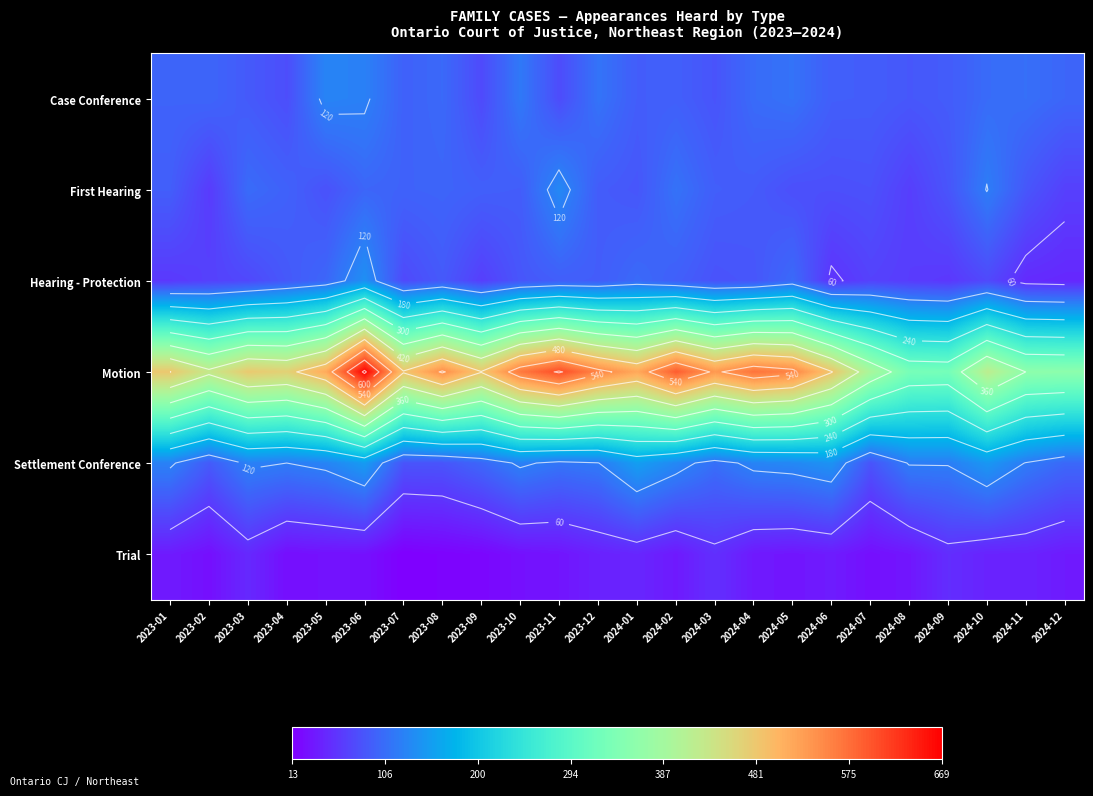

Between 2024-11 and 2023-12, which is larger?

2023-12